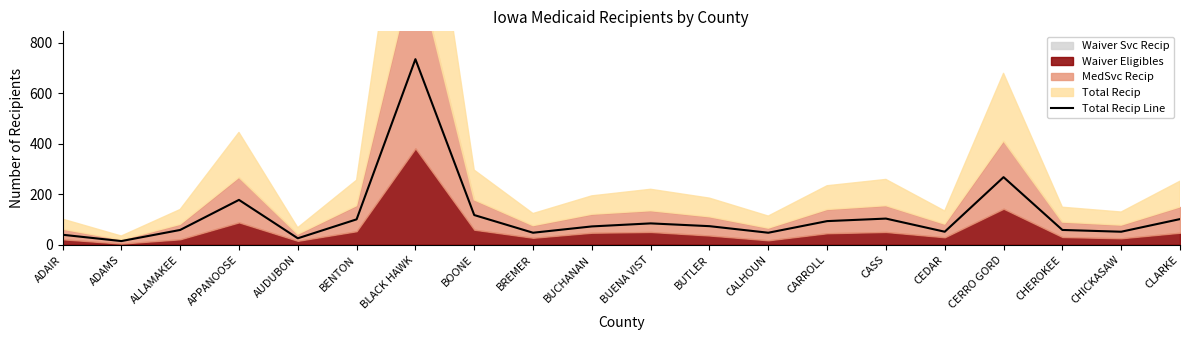

What is the greatest value displayed?

735